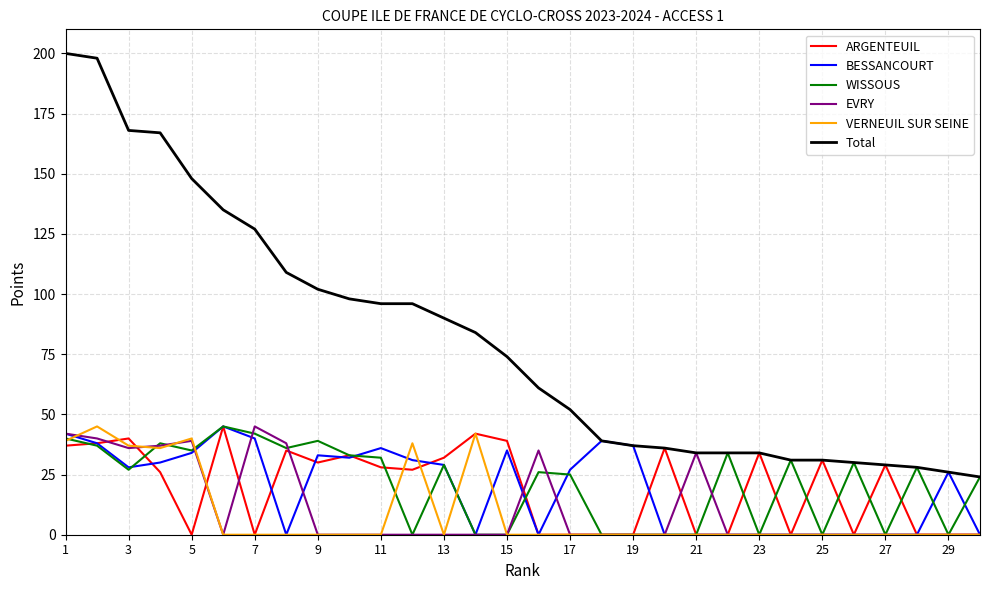

What is the highest value of the WISSOUS series?

45